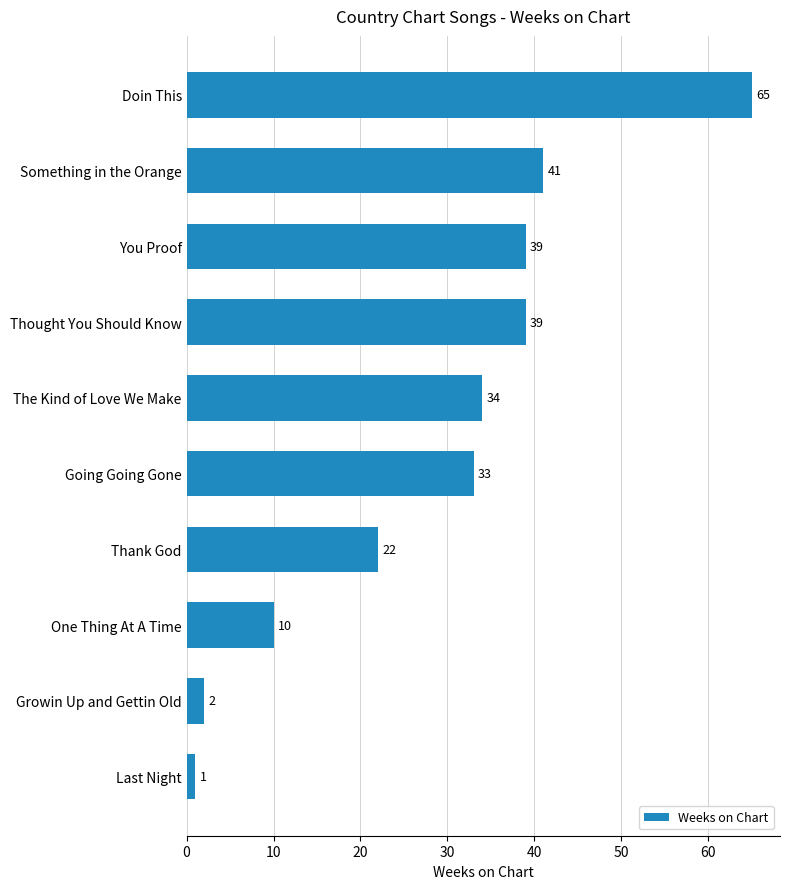

Between Doin This and Last Night, which is larger?

Doin This